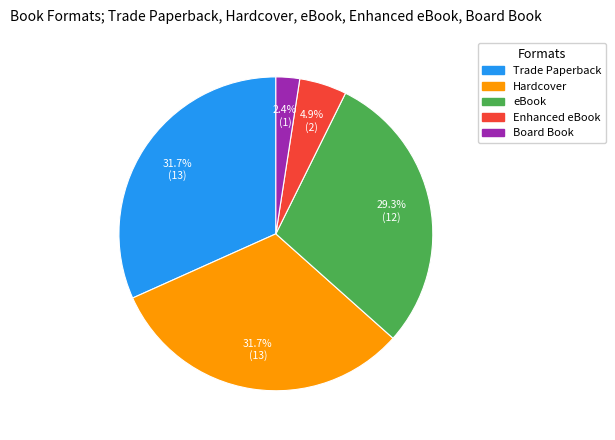

The Trade Paperback slice represents 32% of the pie. True or false?

True